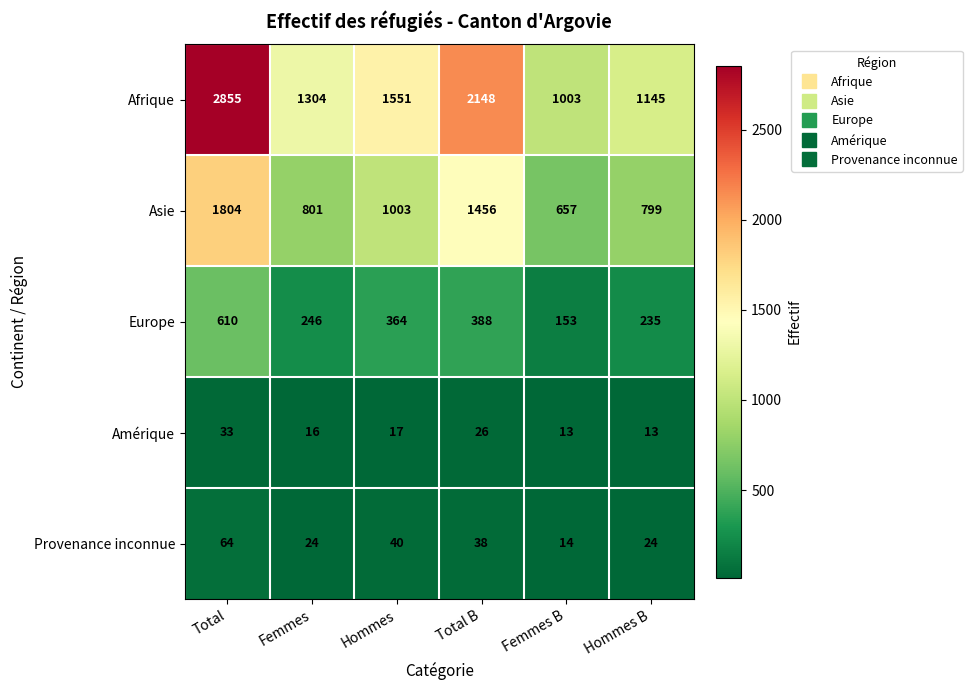

Which series has the largest total across all categories?

Afrique